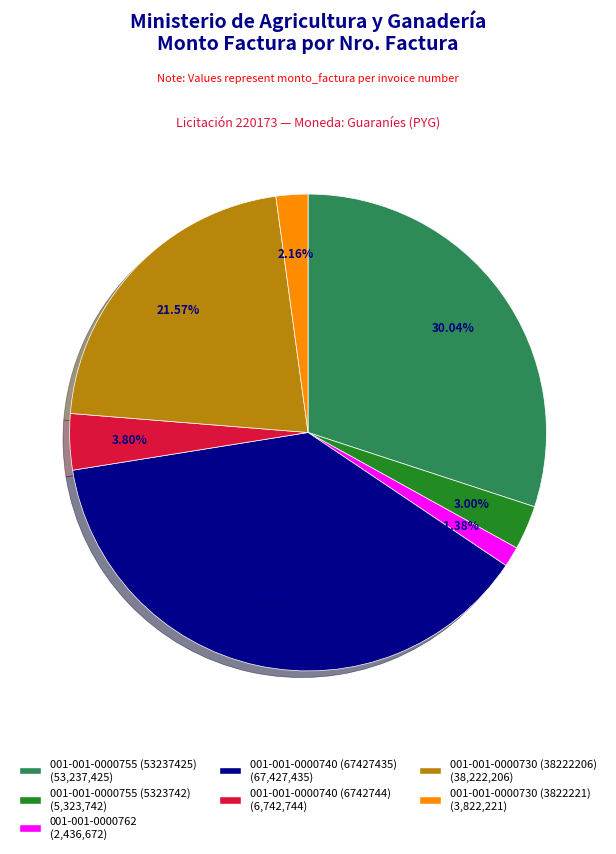

What percentage do 001-001-0000730 (3822221) and 001-001-0000755 (5323742) together represent?

5.2%